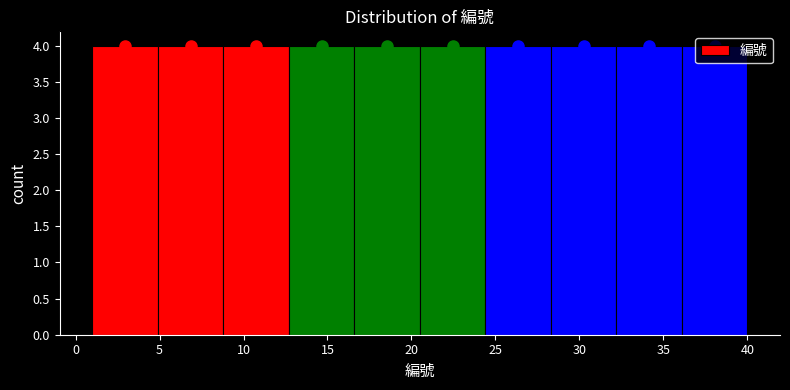

Reading left to right, transcribe this chart: for each bar, give the range it covers on the x-axis and its height. Neither the bar edges nor the heights are printed on the chart, so give them approximately, as read against the axes.

1.0 to 4.9: 4
4.9 to 8.8: 4
8.8 to 12.7: 4
12.7 to 16.6: 4
16.6 to 20.5: 4
20.5 to 24.4: 4
24.4 to 28.3: 4
28.3 to 32.2: 4
32.2 to 36.1: 4
36.1 to 40.0: 4